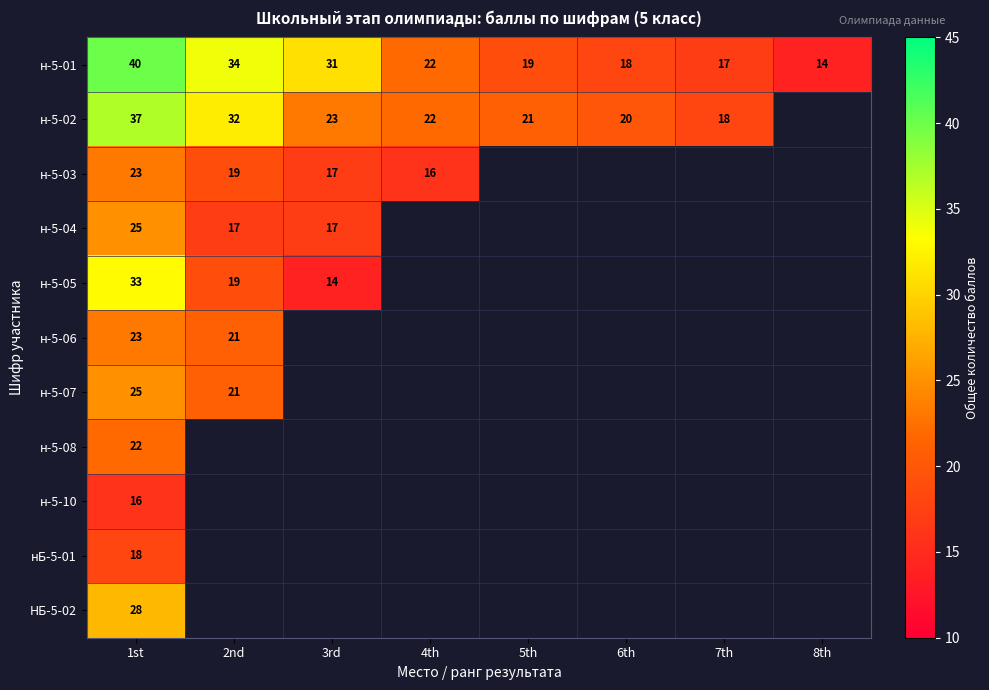

The н-5-02 series shows 37 at 1st. True or false?

True